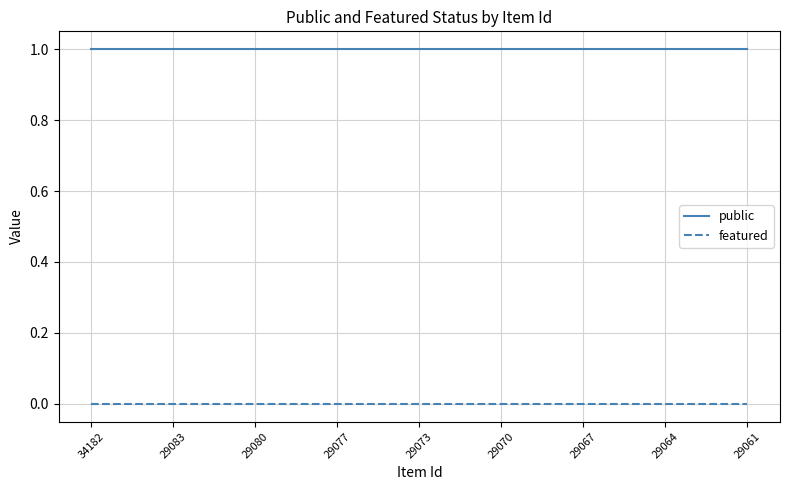

Reading left to right, transcribe all the data shown in this chart.

public: 1	1	1	1	1	1	1	1	1	1	1	1	1	1	1	1	1	1	1	1	1	1	1	1	1
featured: 0	0	0	0	0	0	0	0	0	0	0	0	0	0	0	0	0	0	0	0	0	0	0	0	0